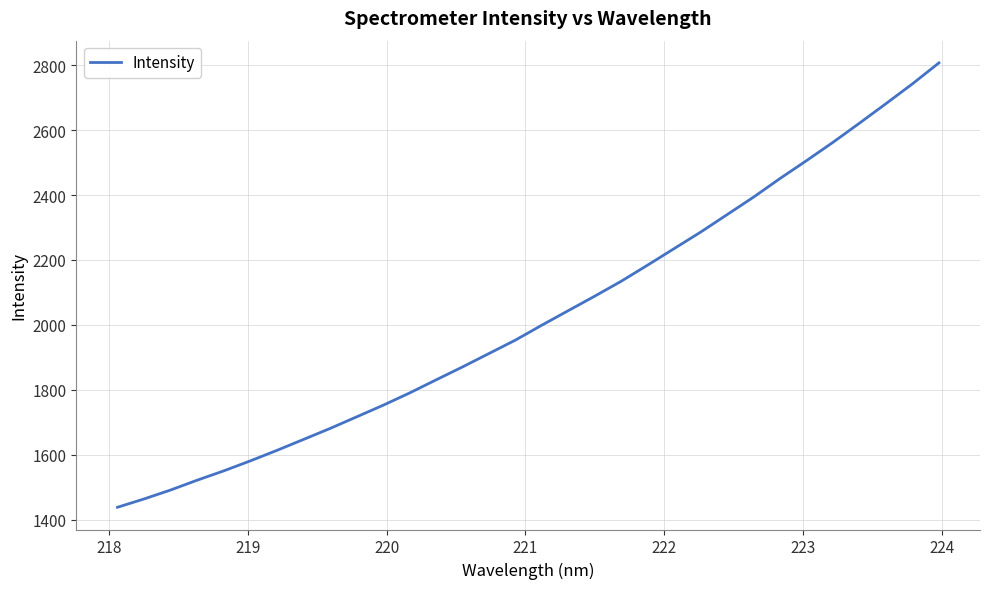

Does the chart display data point markers on the line(s)?

No